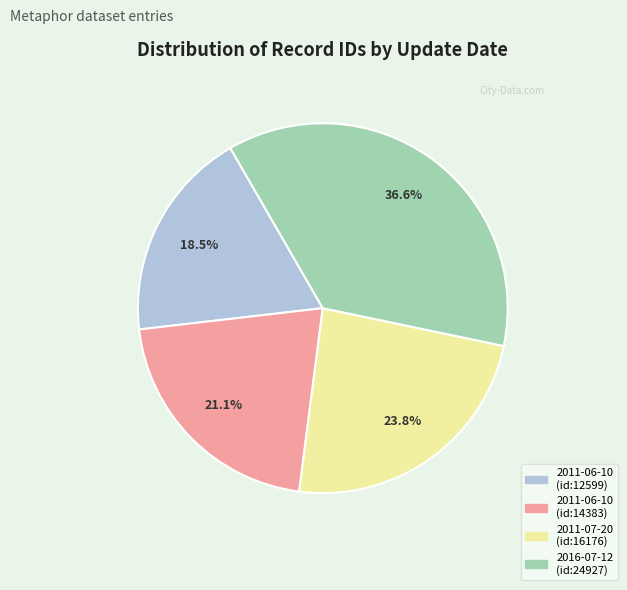

Which slice is the largest?

2016-07-12 (id:24927)